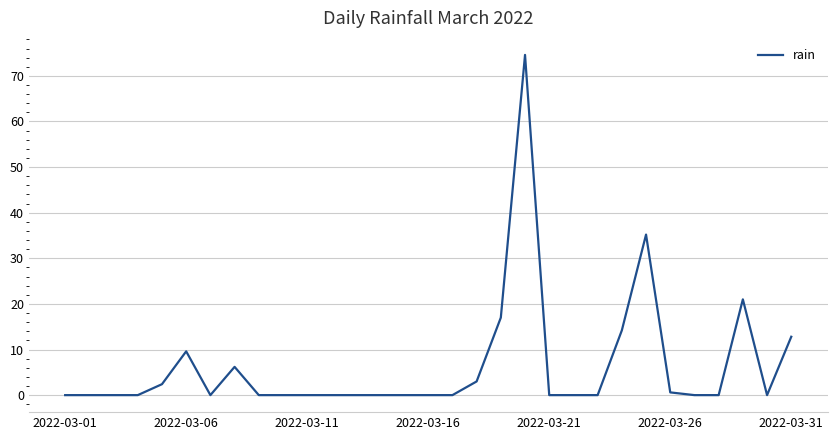

What is the difference between the maximum and minimum values?

74.6